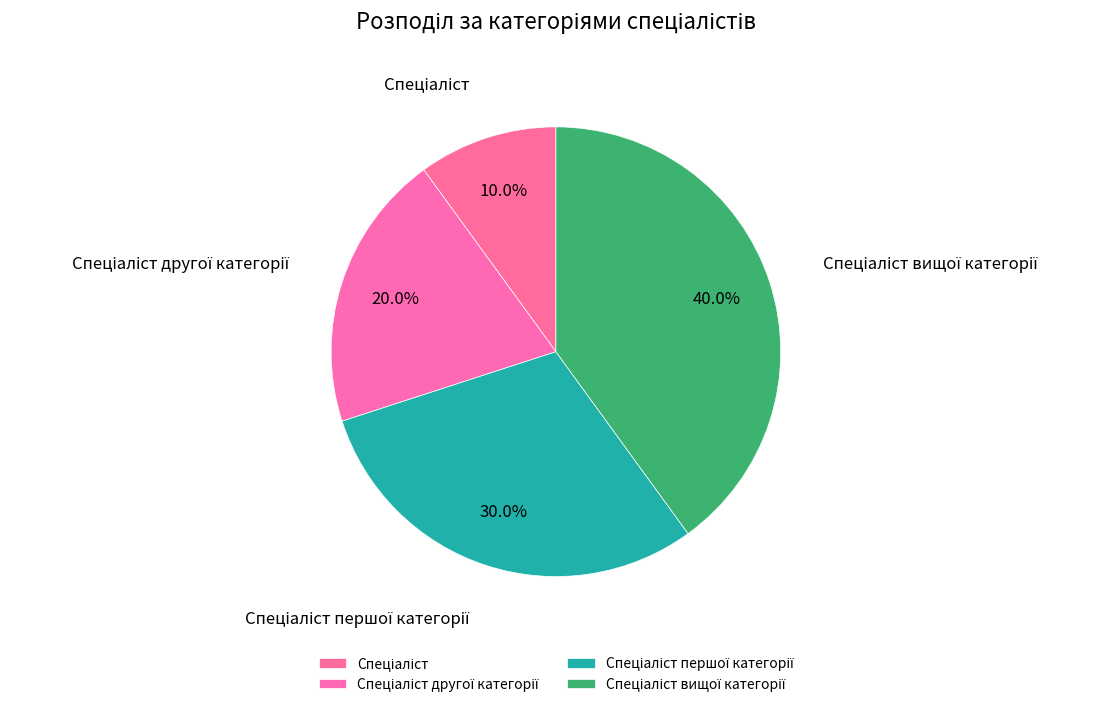

Is there a majority slice in this chart?

No